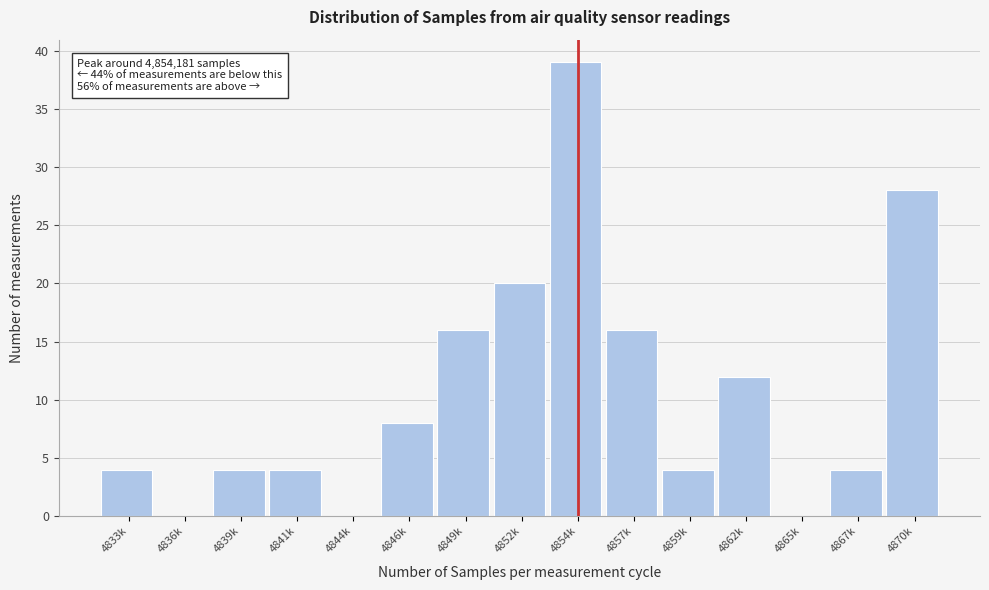

Reading left to right, list all the values displayed in this chart.

4833k=4	4836k=0	4839k=4	4841k=4	4844k=0	4846k=8	4849k=16	4852k=20	4854k=39	4857k=16	4859k=4	4862k=12	4865k=0	4867k=4	4870k=28